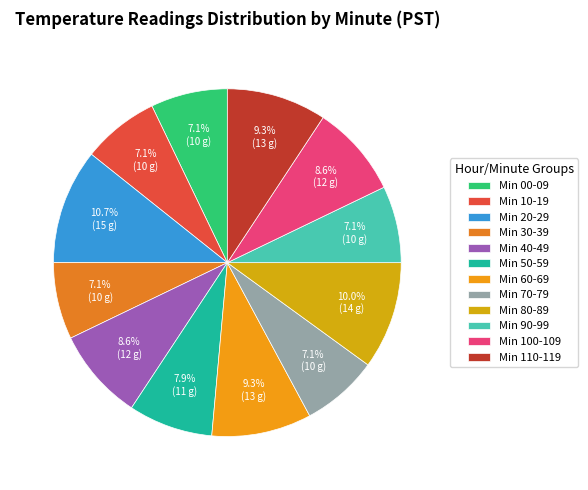

How many segments does this pie chart have?

12